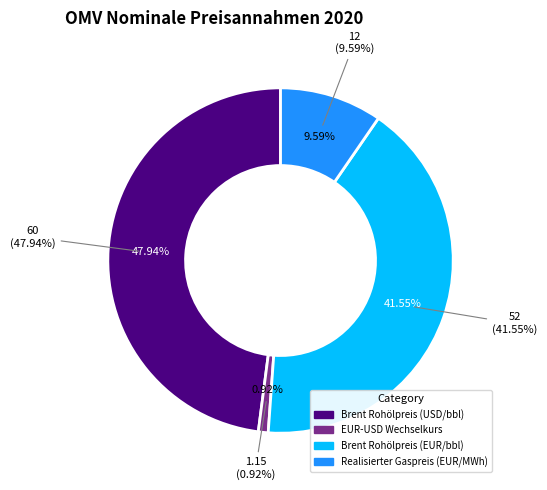

Is it true that Brent Rohölpreis (EUR/bbl) is 42% of the pie?

True